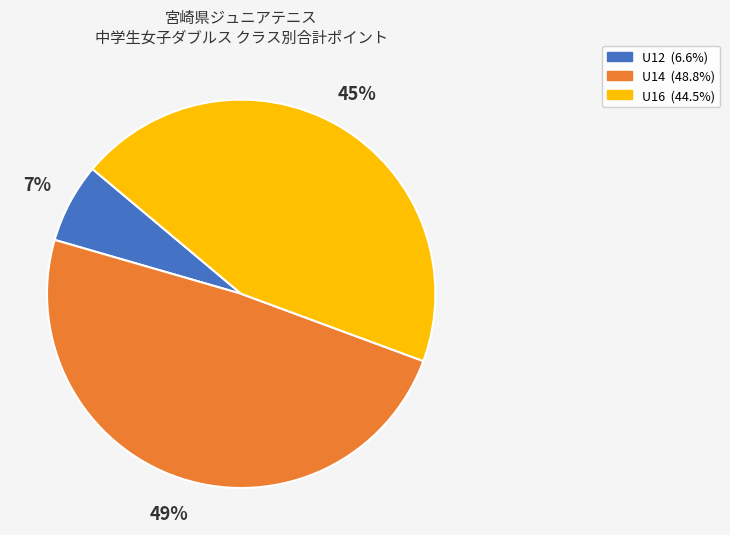

To the nearest percent, what is the average slice percentage?

33%